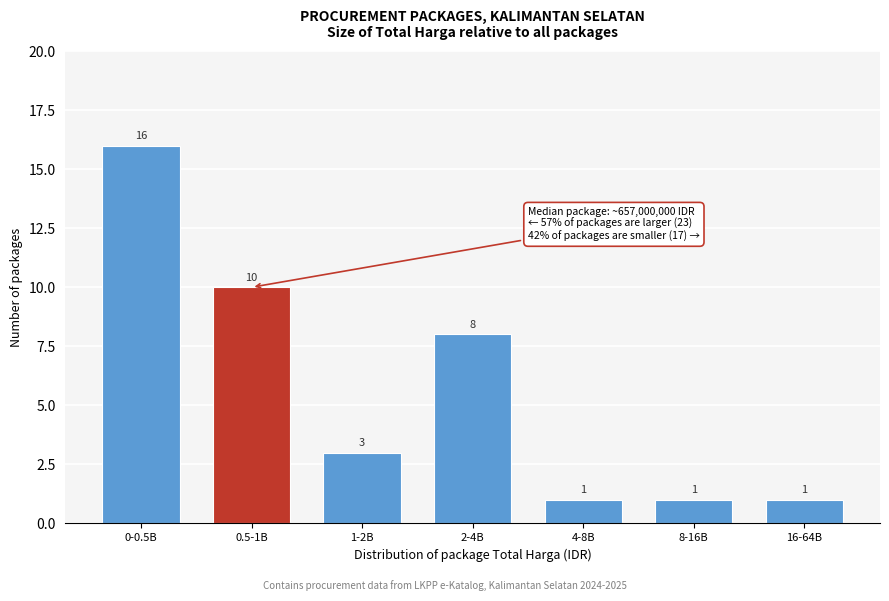

Reading left to right, what are all the values shown in this chart?

0-0.5B=16	0.5-1B=10	1-2B=3	2-4B=8	4-8B=1	8-16B=1	16-64B=1